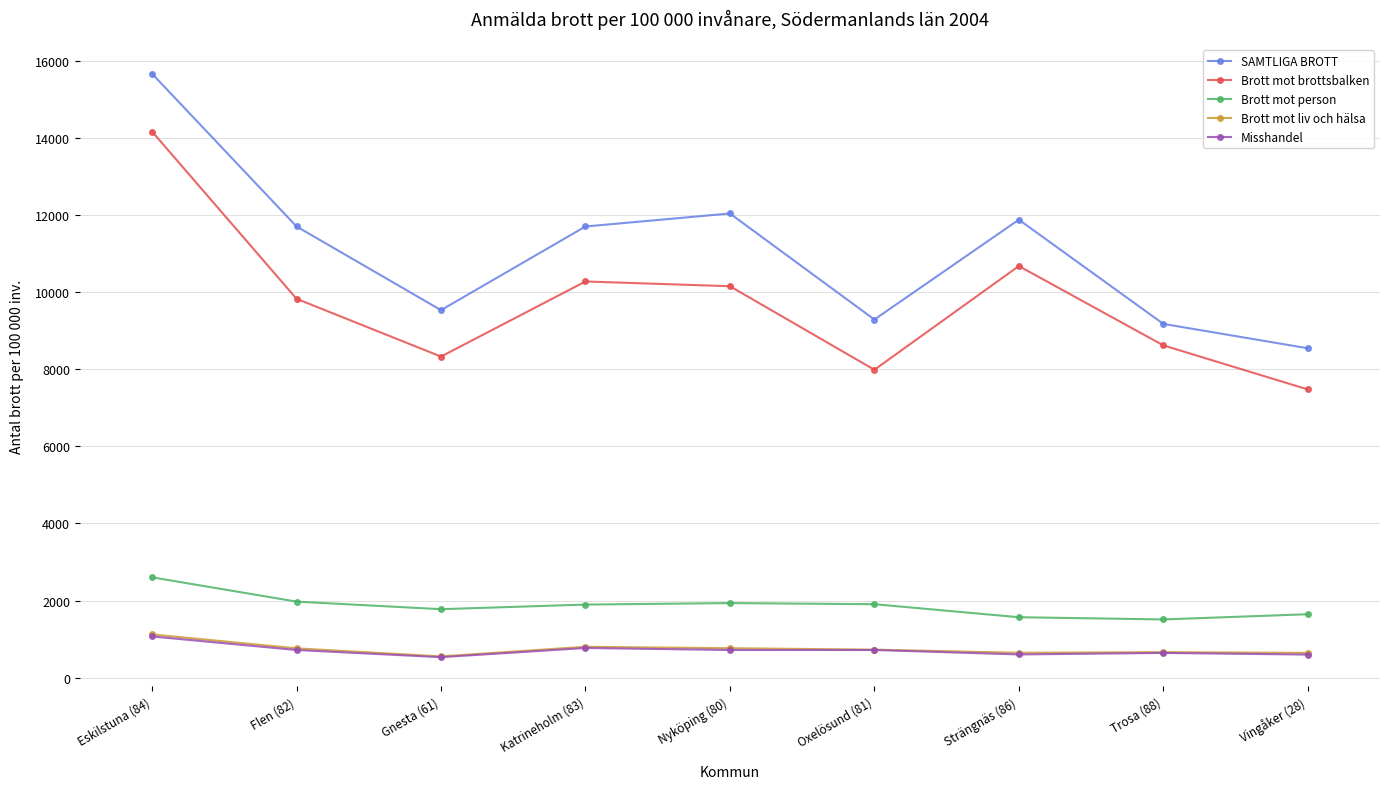

How many values in the Brott mot liv och hälsa series are below 726?

4